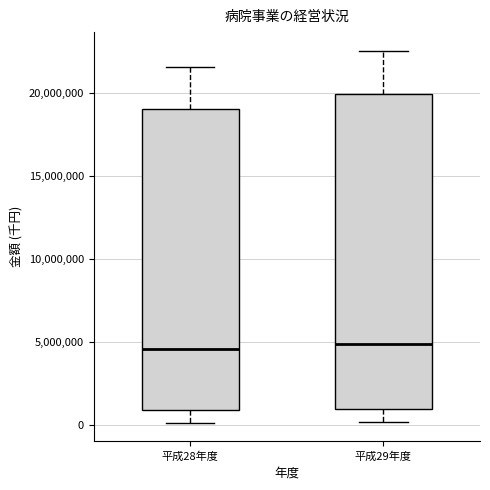

Reading left to right, transcribe this box plot: for each box, give where its median line is, the range the box spans, and where its two whiskers end, as read against the y-axis. The values are not printed on the chart, so give them approximately, as read against the axis.

平成28年度: median 4500000, box 1000000 to 19000000, whiskers 0 to 21500000
平成29年度: median 5000000, box 1000000 to 20000000, whiskers 0 to 22500000